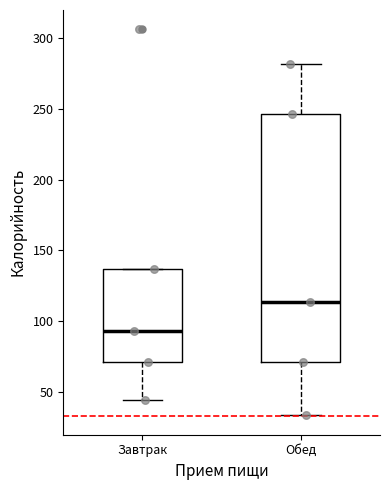

Which box has the lowest median line?

Завтрак